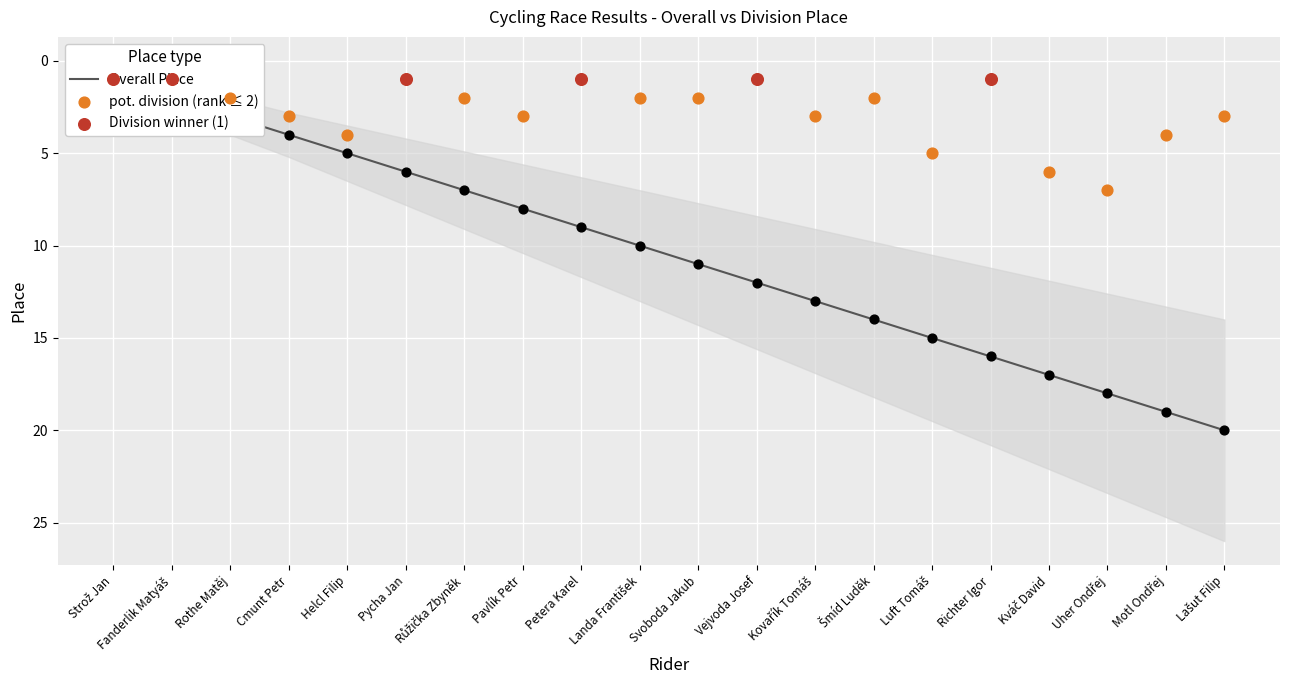

At which category is the sum across all series the highest?

Uher Ondřej